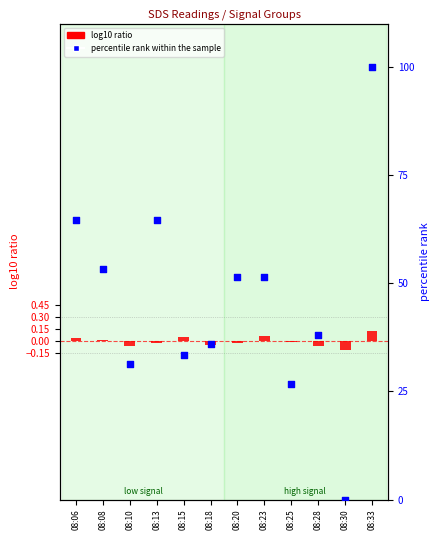

At how many categories does at least one series exceed 98?

1